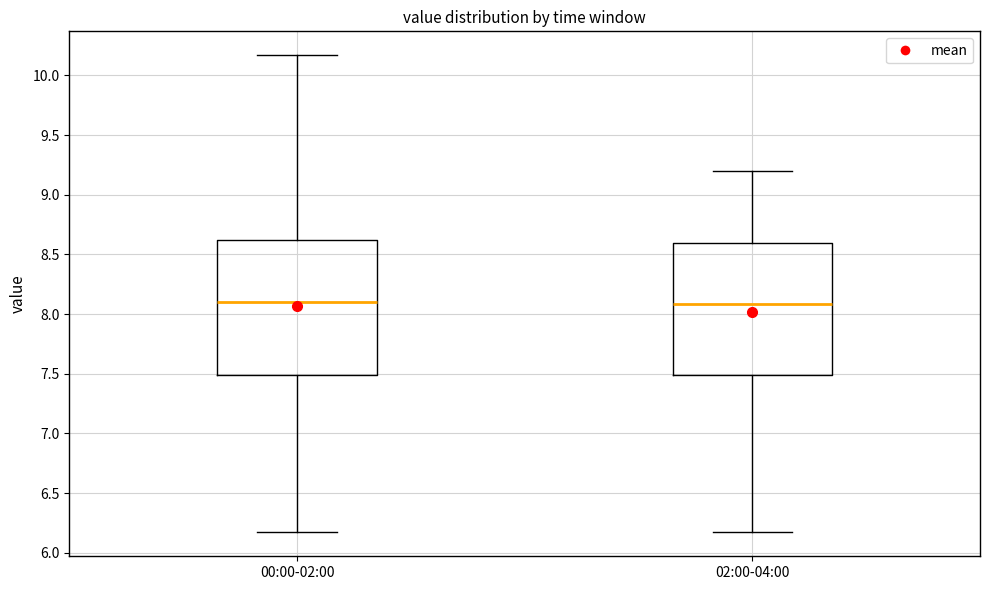

Where does the upper whisker of the box for 02:00-04:00 end on the y-axis? The values are not printed on the chart, so give them approximately, as read against the axis.

9.20